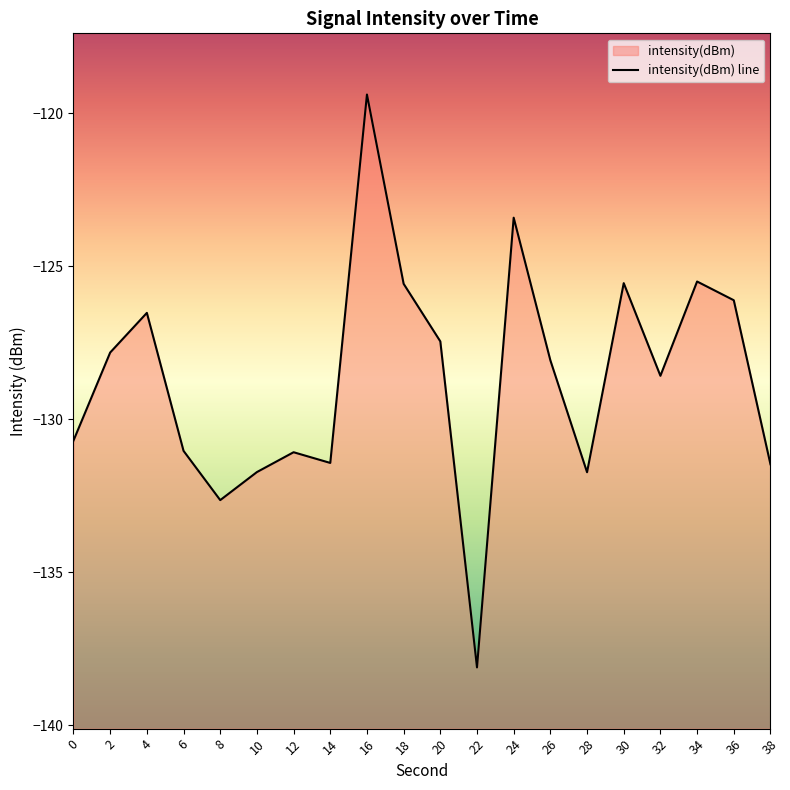

What is the approximate value at 14?

-131.4